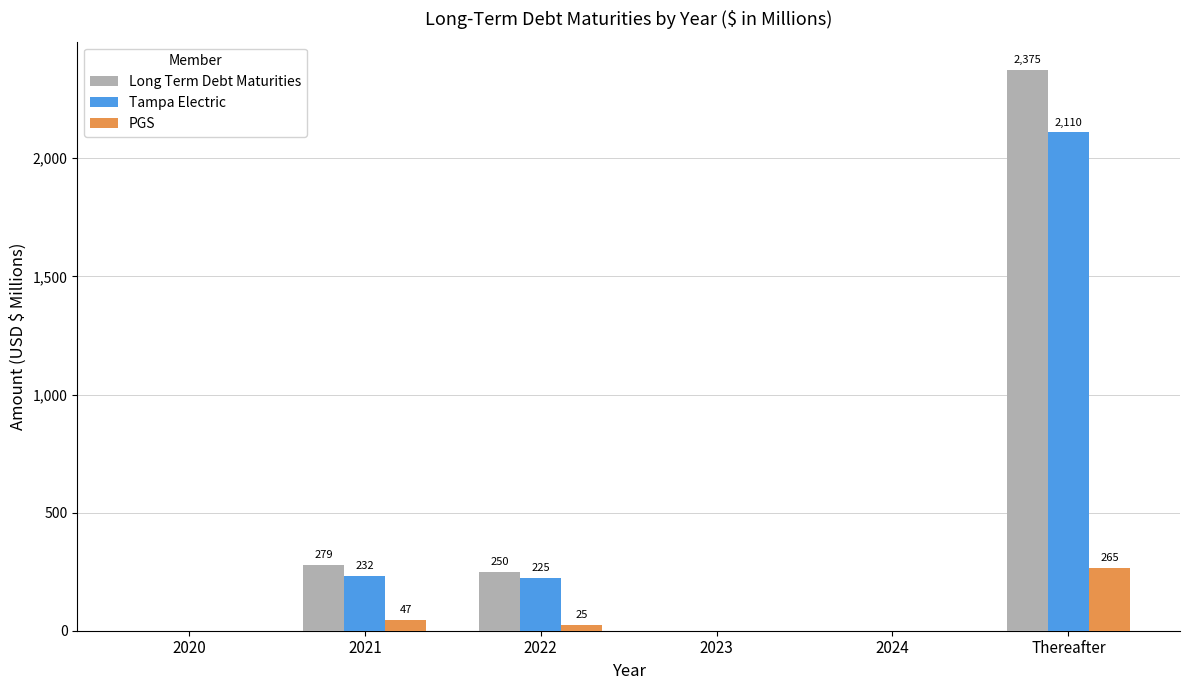

Reading left to right, list all the values displayed in this chart.

Long Term Debt Maturities: 2020=0	2021=279	2022=250	2023=0	2024=0	Thereafter=2375
Tampa Electric: 2020=0	2021=232	2022=225	2023=0	2024=0	Thereafter=2110
PGS: 2020=0	2021=47	2022=25	2023=0	2024=0	Thereafter=265